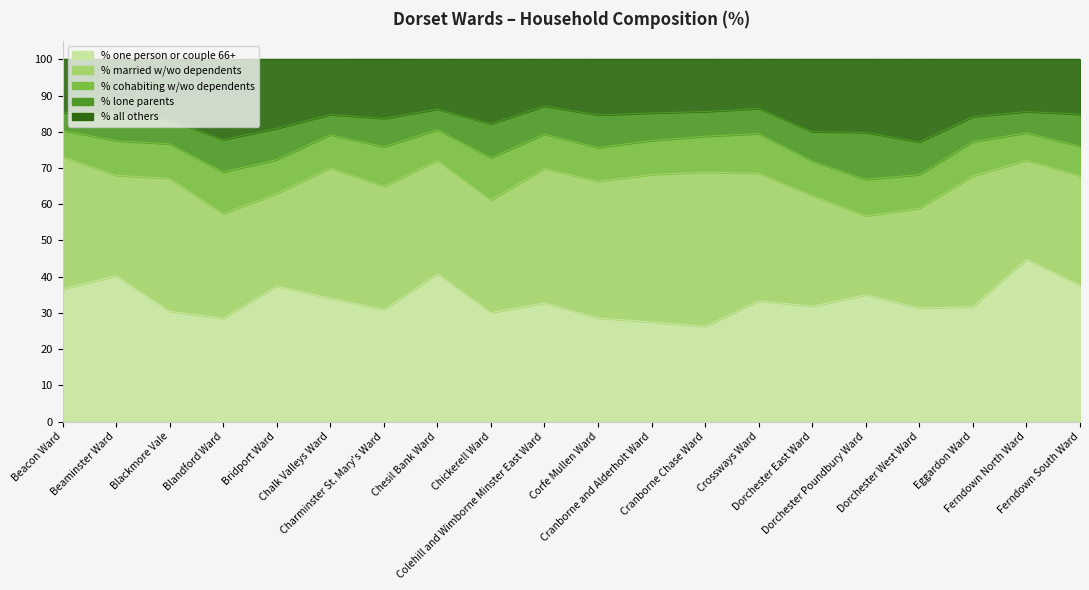

At which category does % married w/wo dependents reach its first local peak?

Blackmore Vale